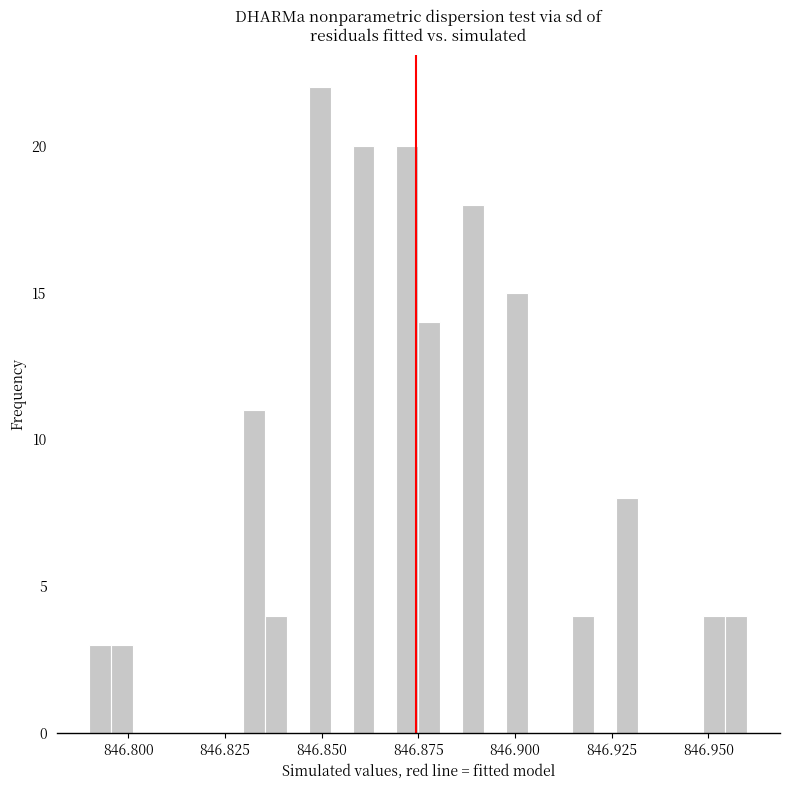

Read against the x-axis, roughly where is the centre of the tallest bar?

846.850